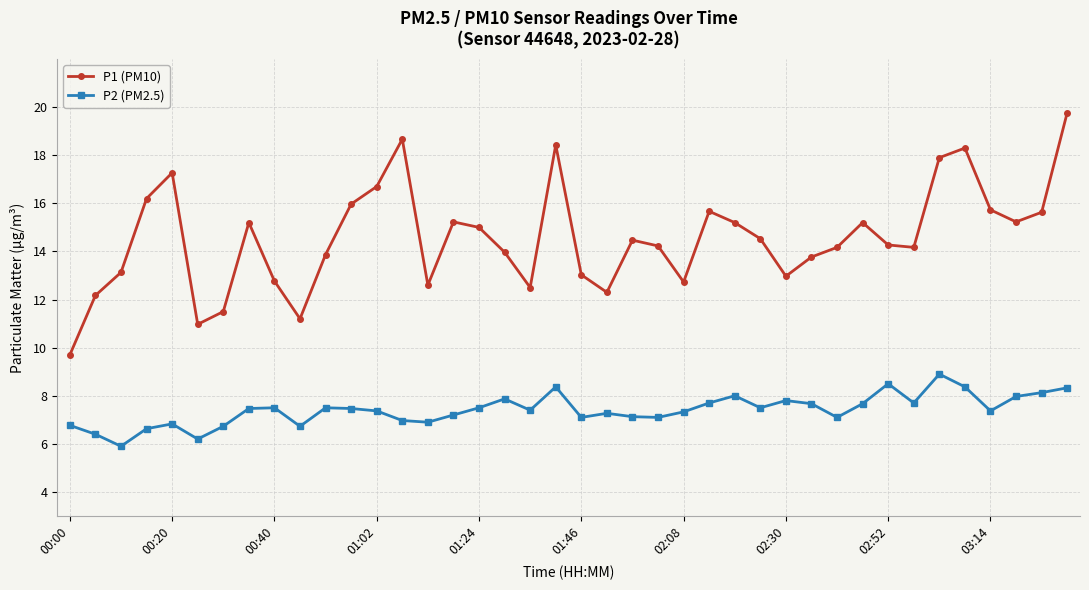

True or false: P1 (PM10) and P2 (PM2.5) cross at least once.

False